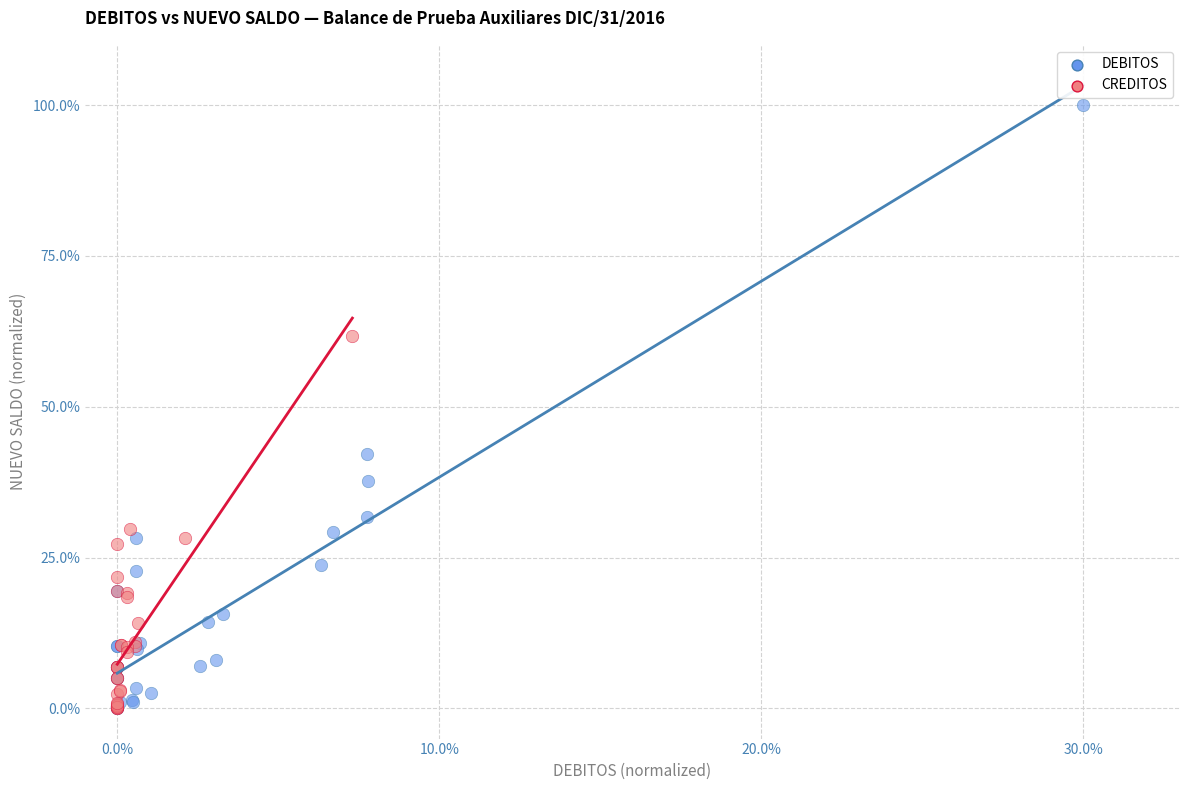

Which series reaches the maximum Y coordinate?

DEBITOS